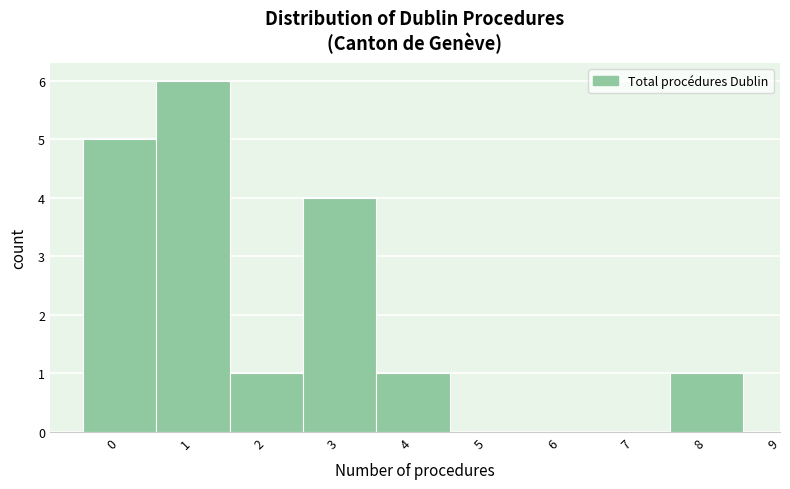

Reading left to right, transcribe this chart: for each bar, give the range it covers on the x-axis and its height. The values are not printed on the chart, so give them approximately, as read against the axis.

-0.5 to 0.5: 5
0.5 to 1.5: 6
1.5 to 2.5: 1
2.5 to 3.5: 4
3.5 to 4.5: 1
4.5 to 5.5: 0
5.5 to 6.5: 0
6.5 to 7.5: 0
7.5 to 8.5: 1